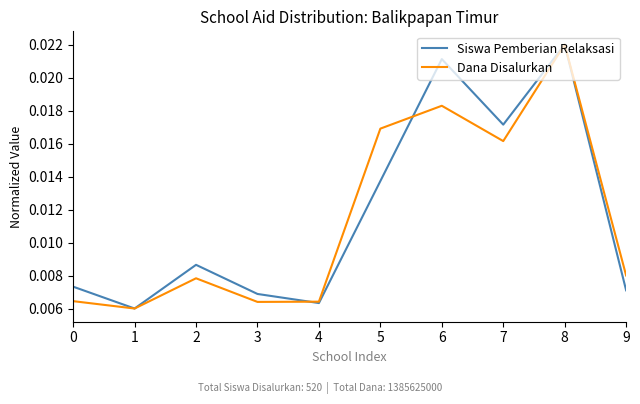

At which category does Dana Disalurkan reach its first local peak?

2